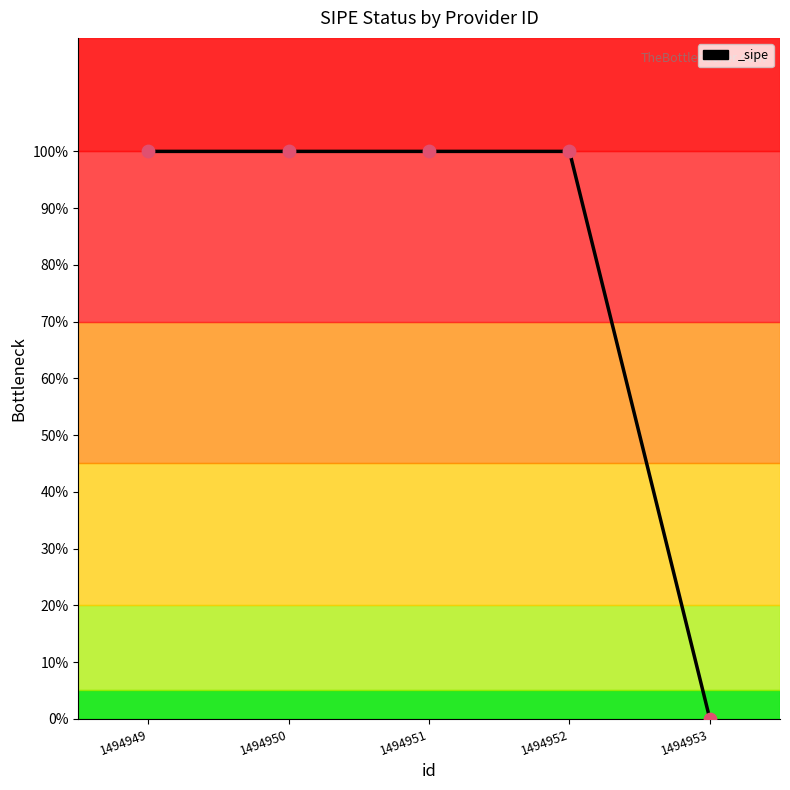

What is the ratio of the value at 1494952 to the value at 1494949?

1.0